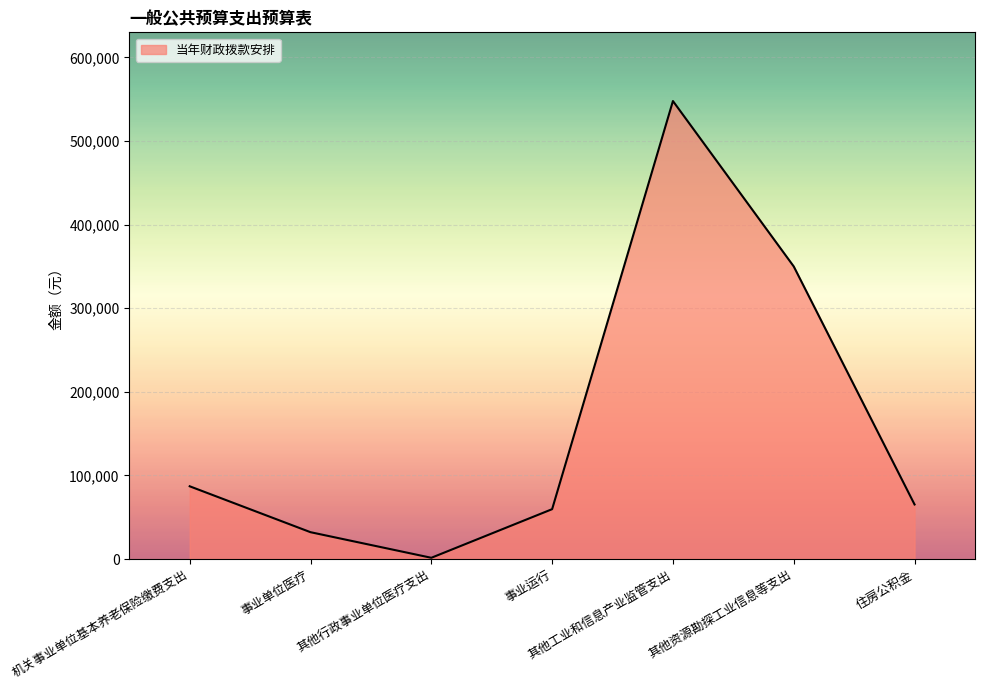

What position from the right is 其他工业和信息产业监管支出?

3